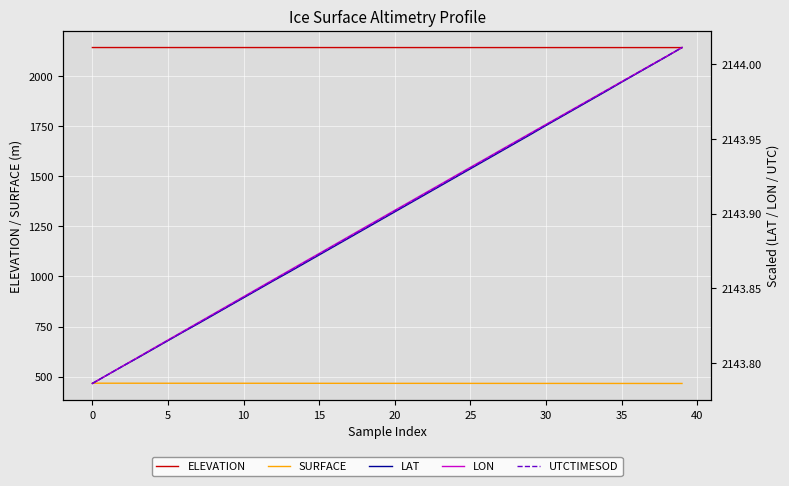

Which series ends up on top after the final intersection of ELEVATION and LAT?

LAT